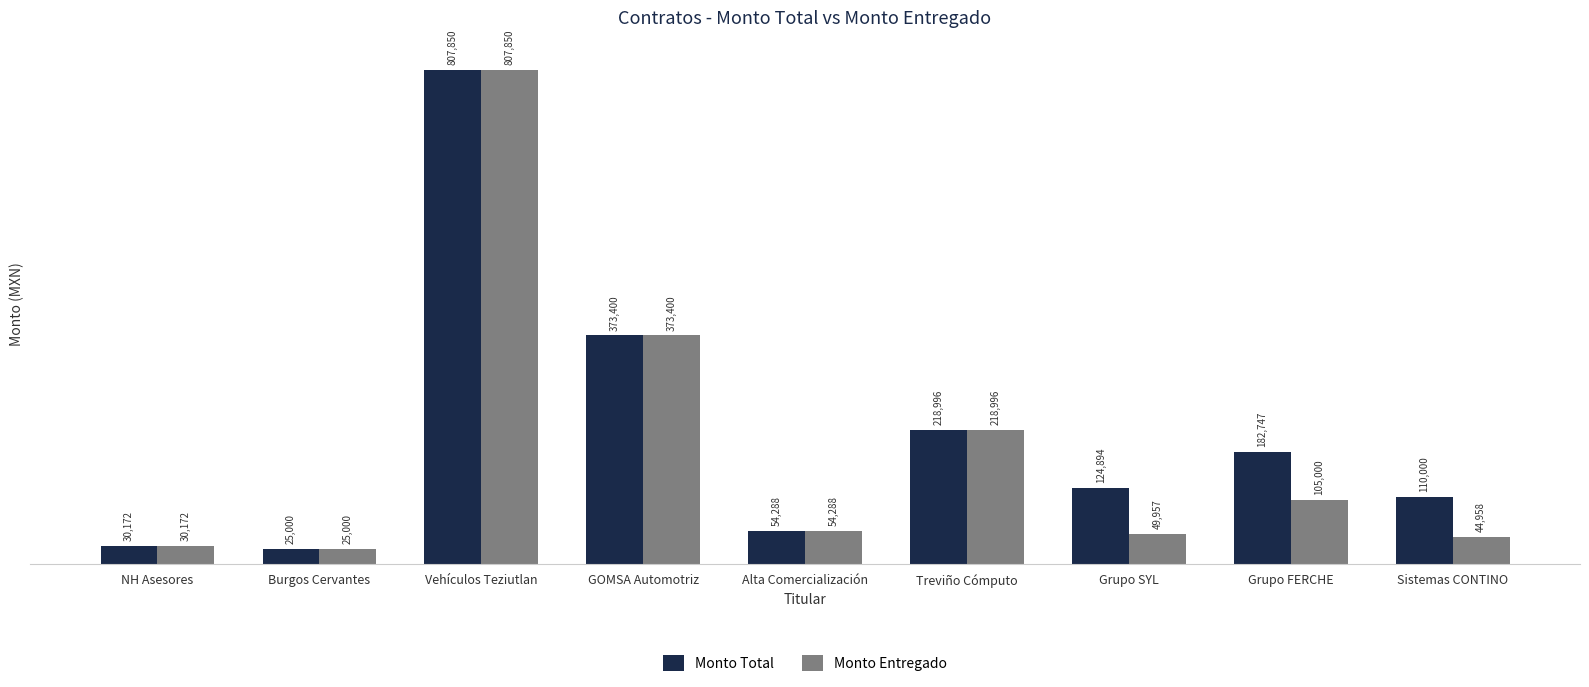

What is the difference between the Monto Entregado values at Treviño Cómputo and NH Asesores?

188824.0